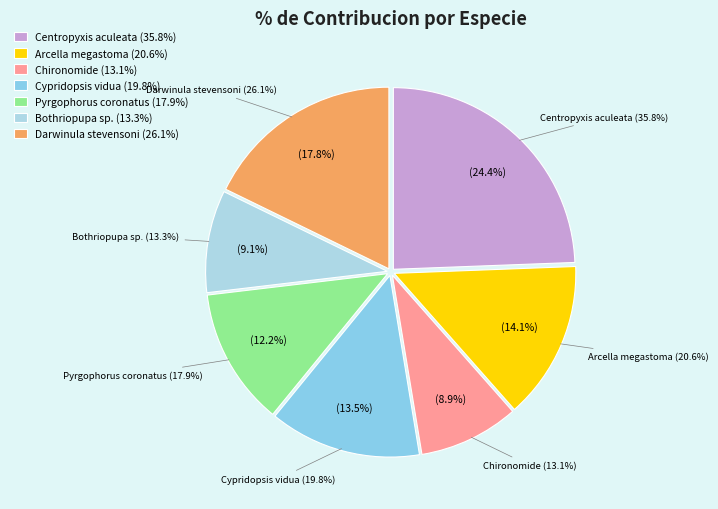

What is the change in value from Chironomide to Darwinula stevensoni?

+13.0